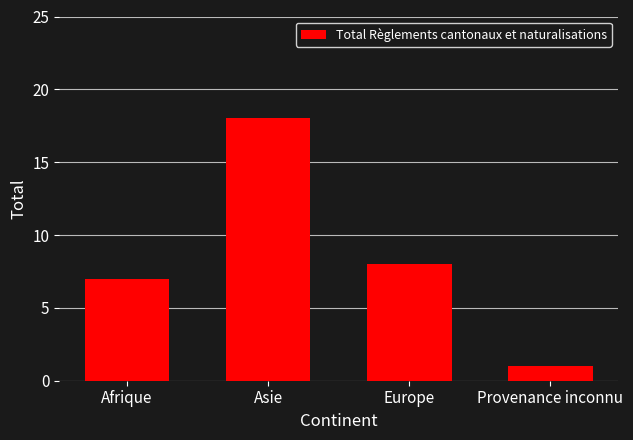

What is the value of the 2nd bar from the left?

18